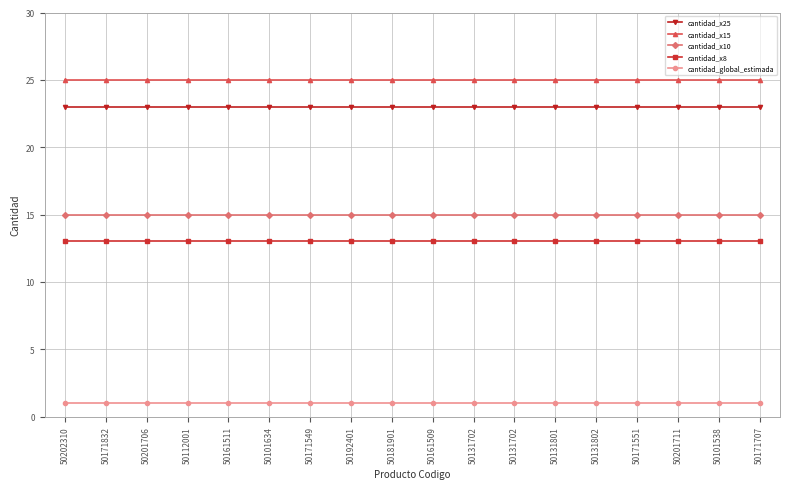

Reading left to right, transcribe all the data shown in this chart.

cantidad_x25: 50202310=23	50171832=23	50201706=23	50112001=23	50161511=23	50101634=23	50171549=23	50192401=23	50181901=23	50161509=23	50131702=23	50131702=23	50131801=23	50131802=23	50171551=23	50201711=23	50101538=23	50171707=23
cantidad_x15: 50202310=25	50171832=25	50201706=25	50112001=25	50161511=25	50101634=25	50171549=25	50192401=25	50181901=25	50161509=25	50131702=25	50131702=25	50131801=25	50131802=25	50171551=25	50201711=25	50101538=25	50171707=25
cantidad_x10: 50202310=15	50171832=15	50201706=15	50112001=15	50161511=15	50101634=15	50171549=15	50192401=15	50181901=15	50161509=15	50131702=15	50131702=15	50131801=15	50131802=15	50171551=15	50201711=15	50101538=15	50171707=15
cantidad_x8: 50202310=13	50171832=13	50201706=13	50112001=13	50161511=13	50101634=13	50171549=13	50192401=13	50181901=13	50161509=13	50131702=13	50131702=13	50131801=13	50131802=13	50171551=13	50201711=13	50101538=13	50171707=13
cantidad_global_estimada: 50202310=1	50171832=1	50201706=1	50112001=1	50161511=1	50101634=1	50171549=1	50192401=1	50181901=1	50161509=1	50131702=1	50131702=1	50131801=1	50131802=1	50171551=1	50201711=1	50101538=1	50171707=1